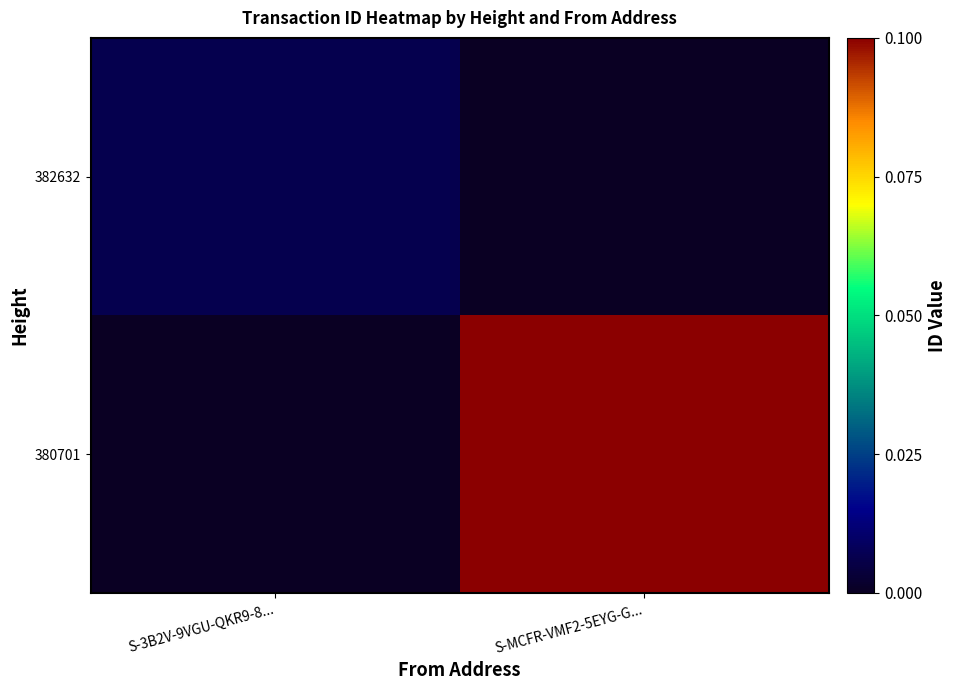

Rank the series by their maximum value, from lowest to highest.

382632, 380701